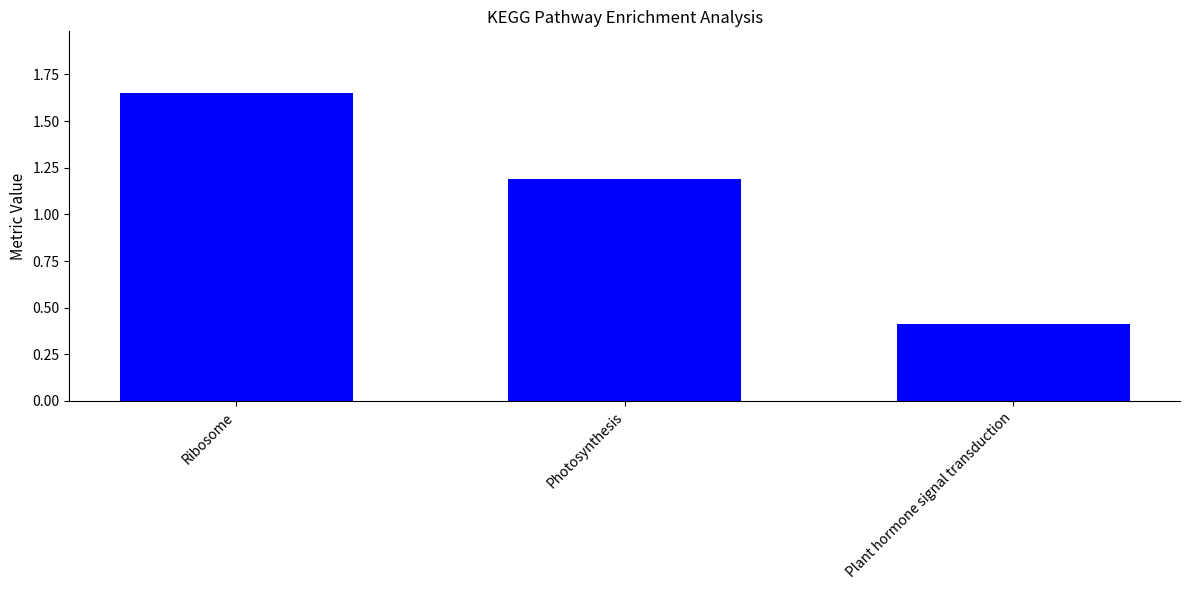

Which has a higher value, Photosynthesis or Ribosome?

Ribosome